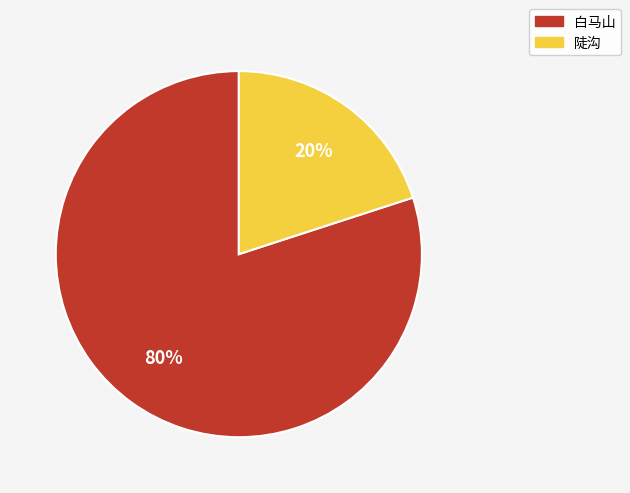

To the nearest percent, what is the difference between the 白马山 and 陡沟 slice percentages?

60%